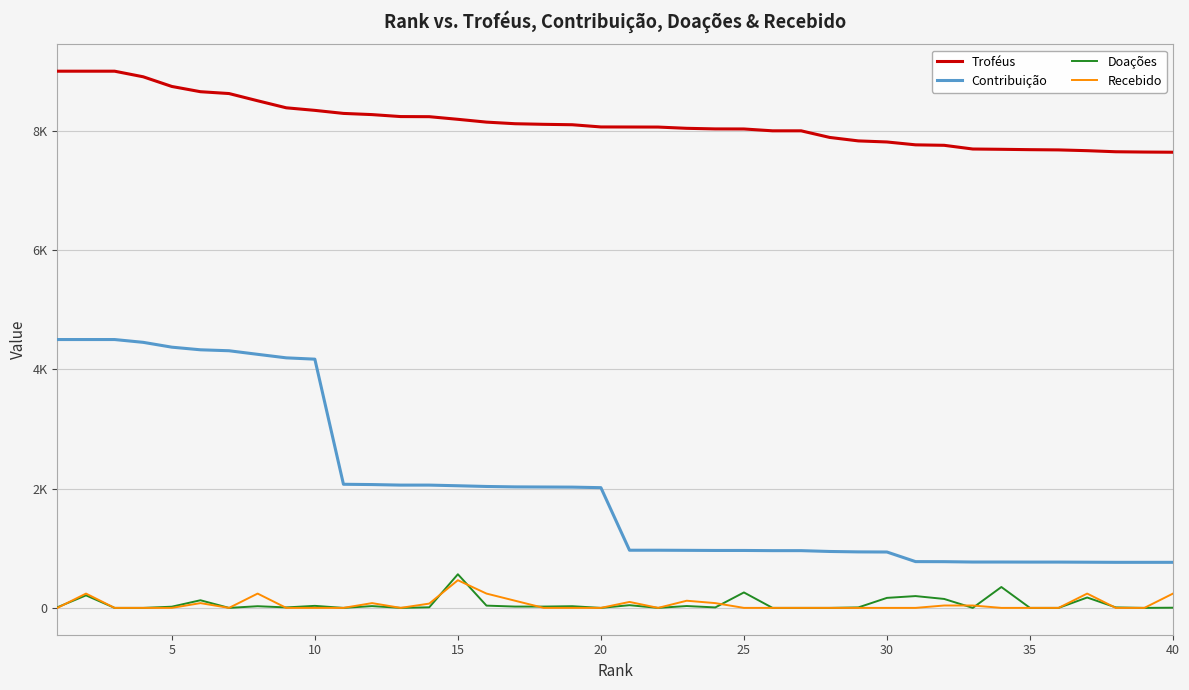

Is this an area chart (filled region under the line)?

No